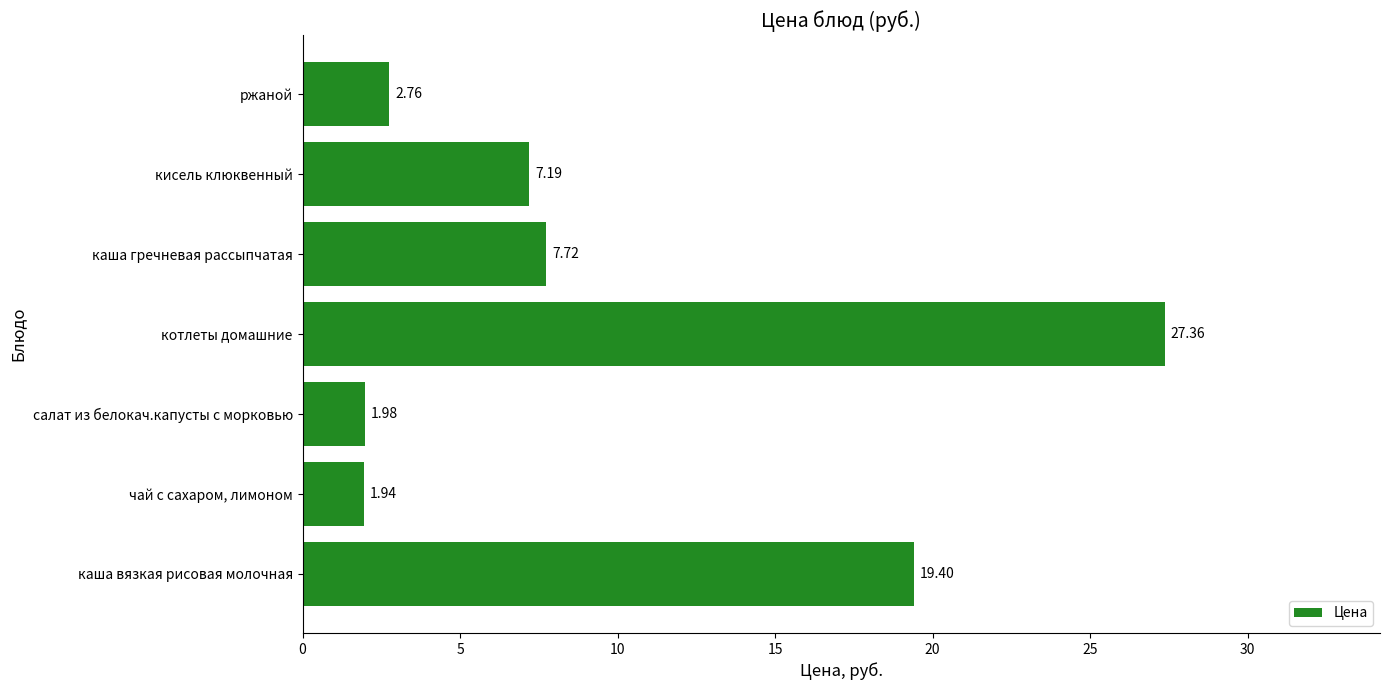

Where is the data nearest to the value 14?

каша вязкая рисовая молочная